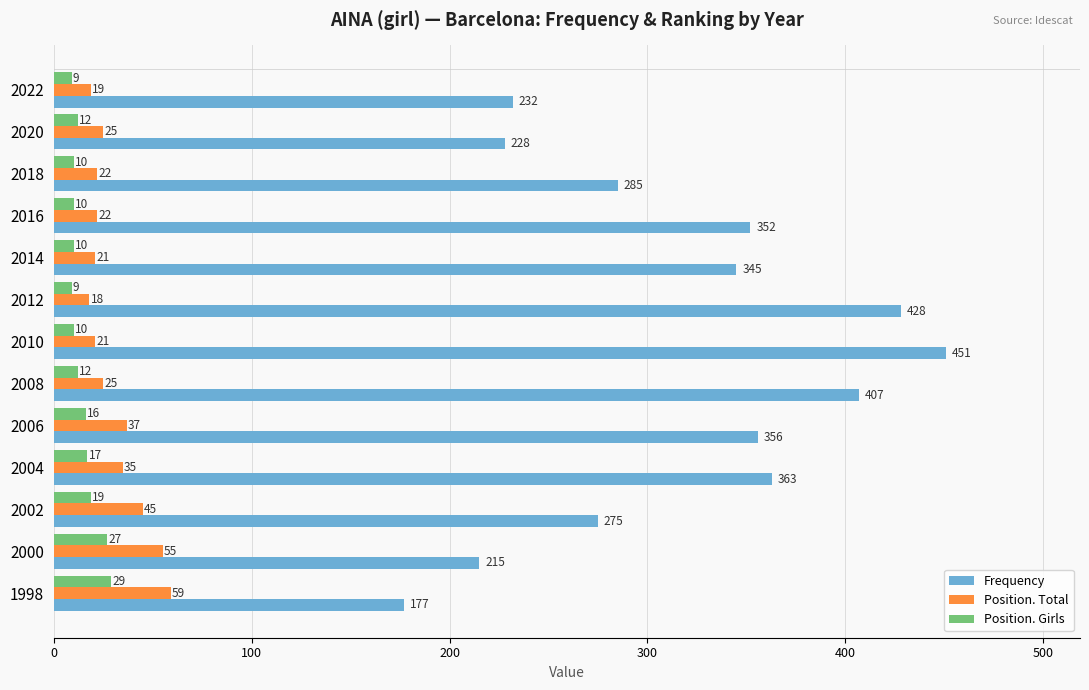

At 2004, list the series in order from largest to smallest.

Frequency, Position. Total, Position. Girls